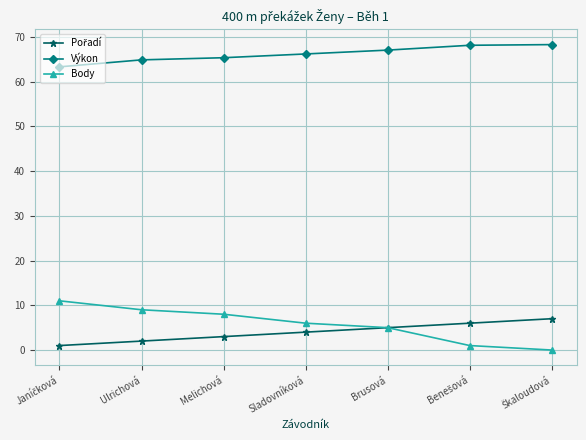

At how many categories does at least one series exceed 13?

7